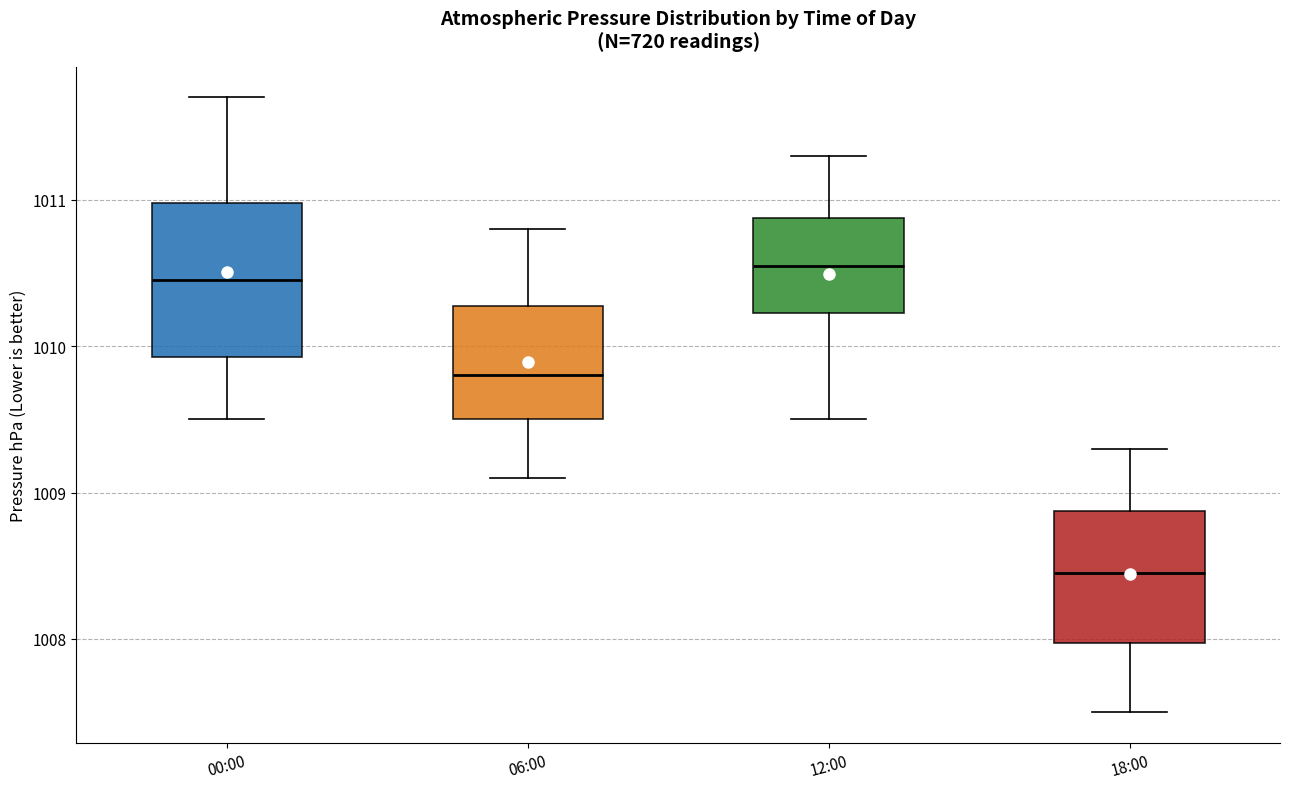

Which box is the tallest, from its lower edge to its upper edge?

00:00